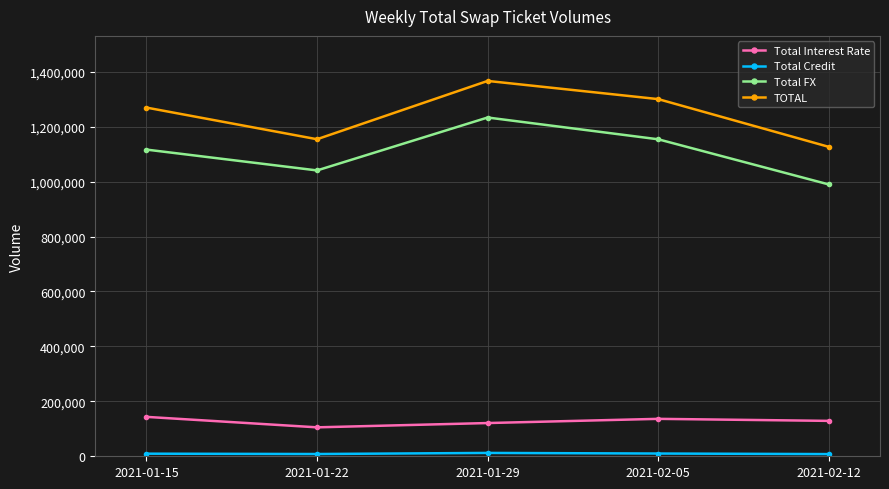

True or false: Total FX has more than 0 interior local peaks.

True